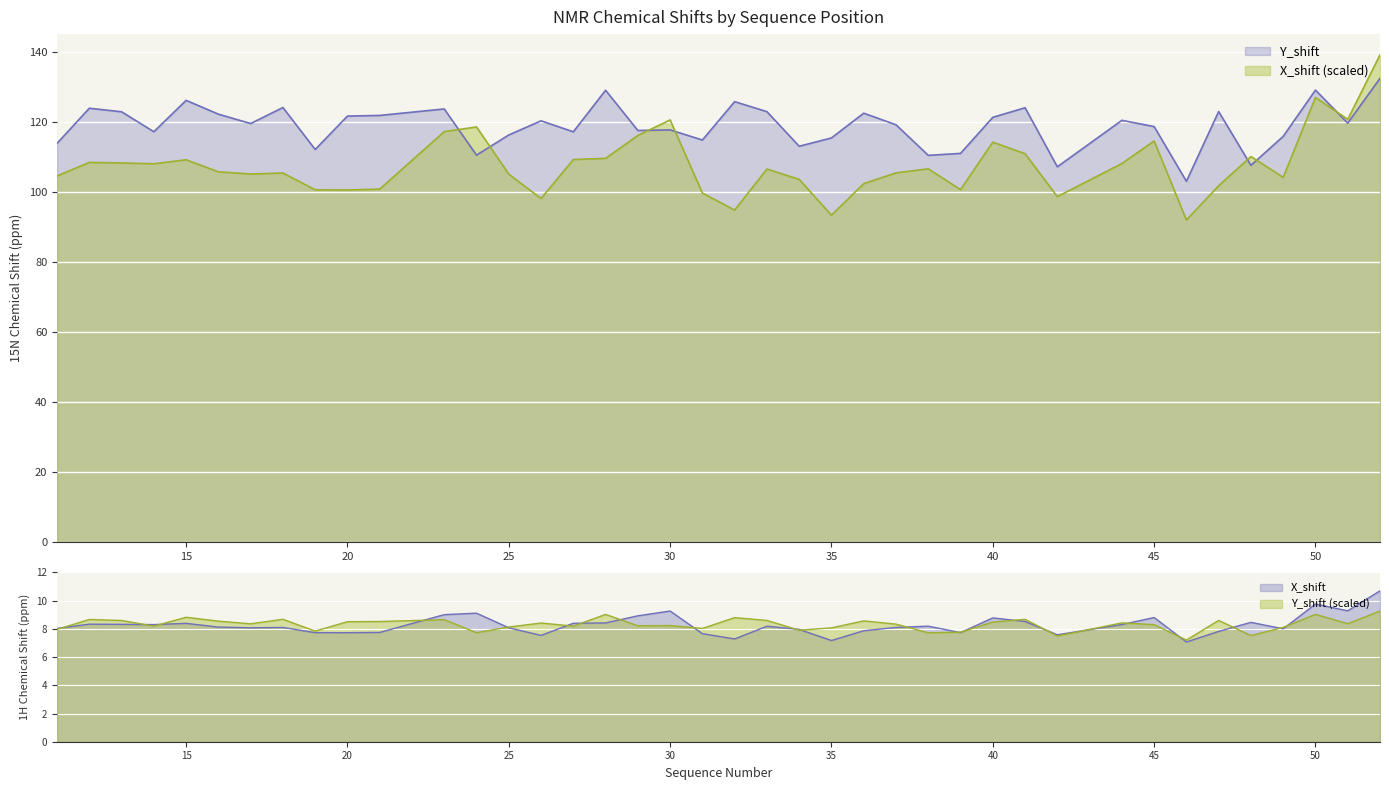

The Y_shift series shows 124.0 at 18. True or false?

True